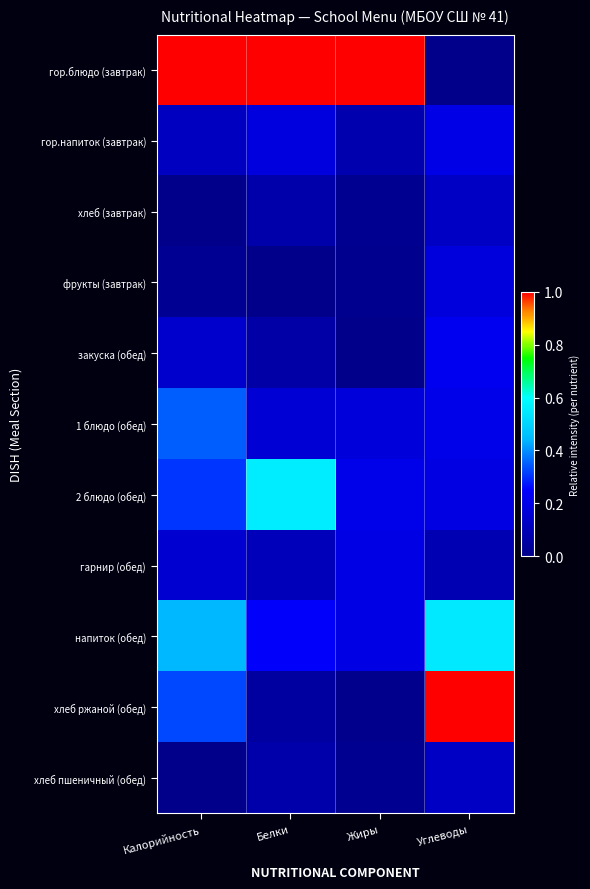

Rank the series by their maximum value, from highest to lowest.

гор.блюдо (завтрак), хлеб ржаной (обед), 2 блюдо (обед), напиток (обед), 1 блюдо (обед), закуска (обед), гор.напиток (завтрак), гарнир (обед), фрукты (завтрак), хлеб (завтрак), хлеб пшеничный (обед)